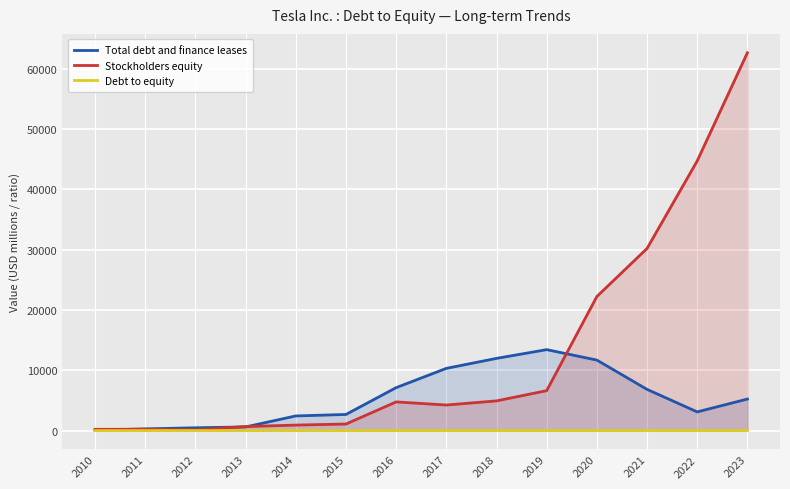

Between 2011 and 2021, which is larger?

2021